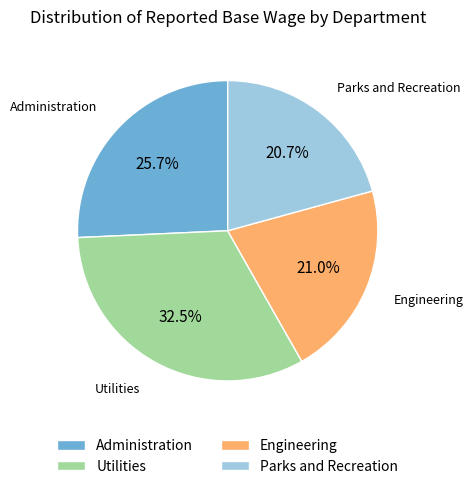

How much of the chart is everything except Parks and Recreation?

79.3%